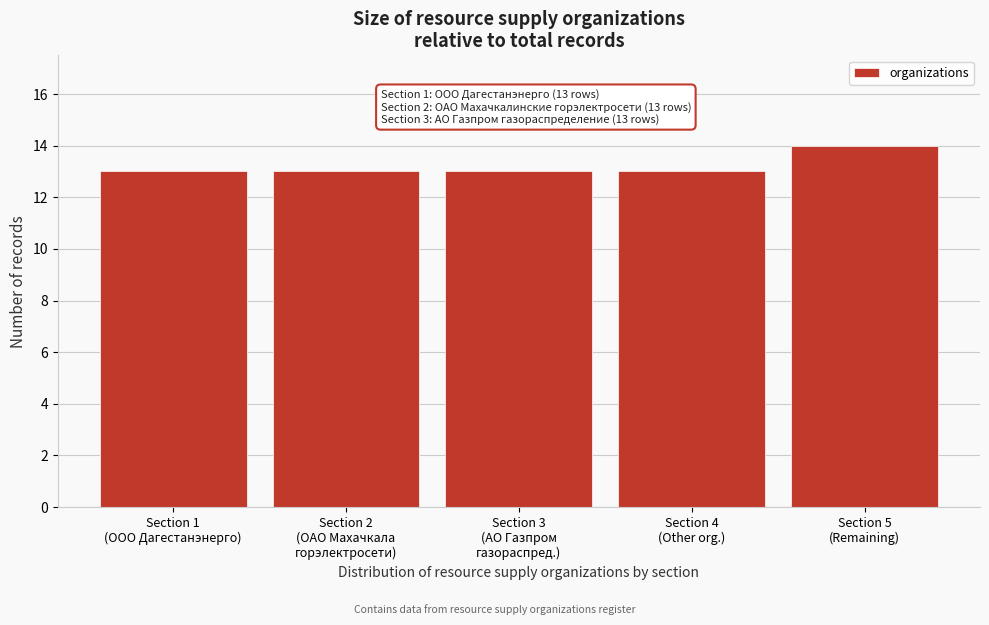

Reading left to right, what are all the values shown in this chart?

13	13	13	13	14